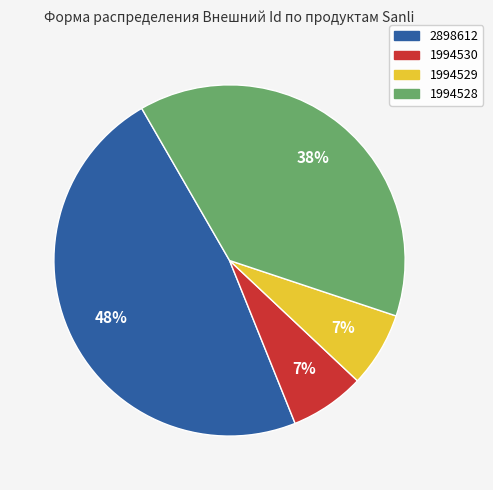

Does 2898612 represent more than half of the total?

No